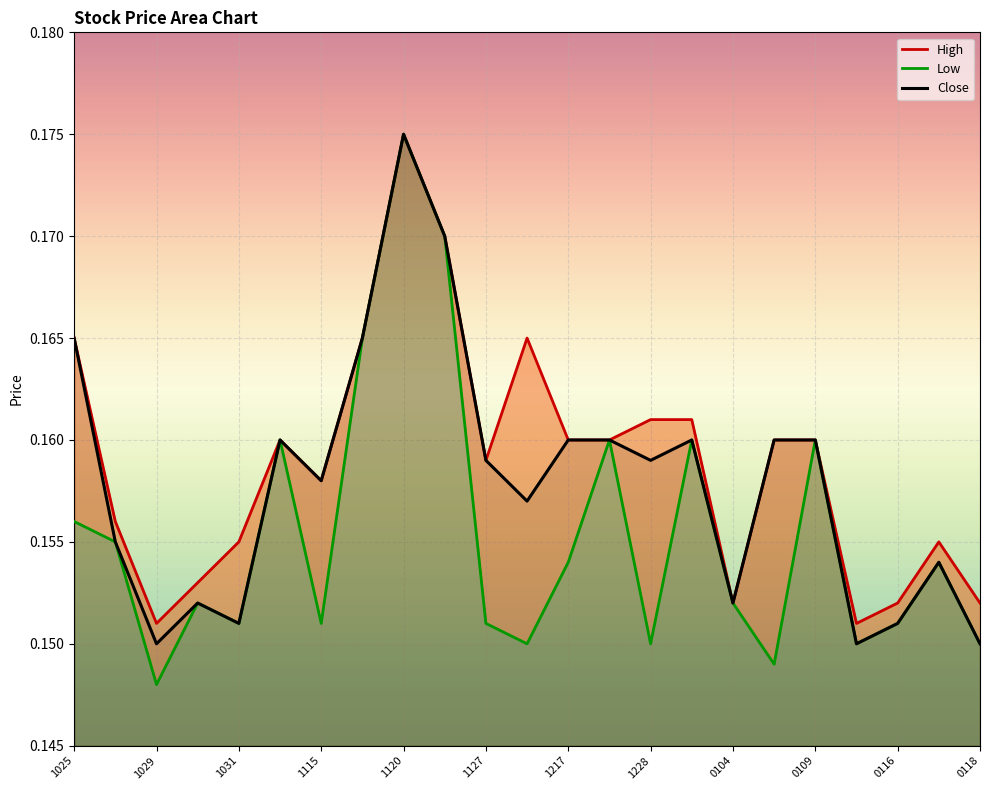

Which series has the largest range (max minus min)?

Low